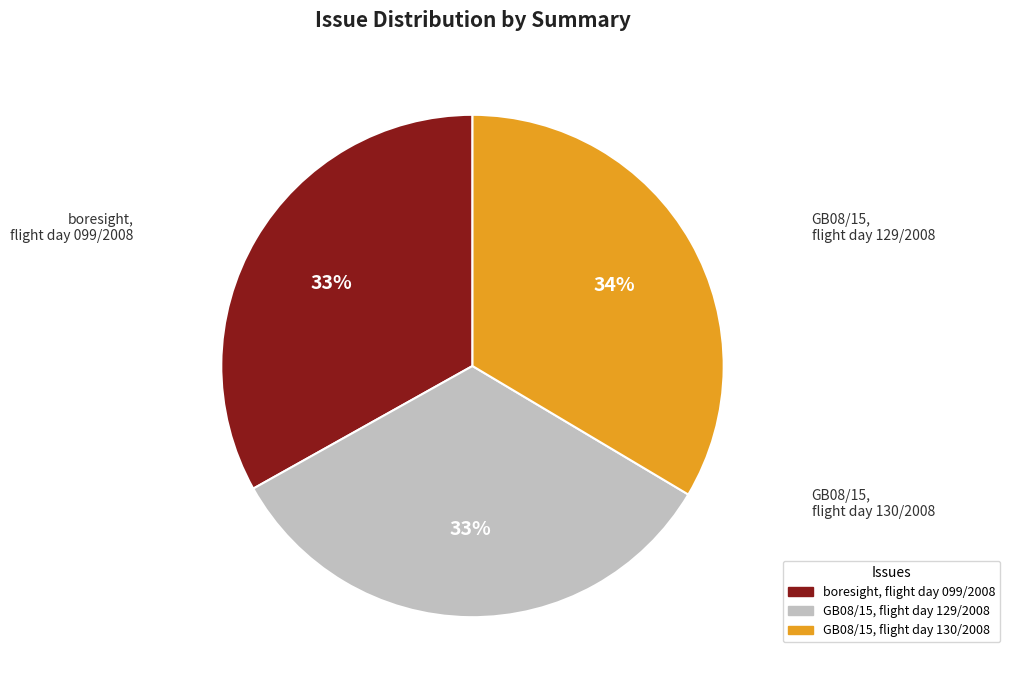

To the nearest percent, what portion does boresight, flight day 099/2008 represent?

33%